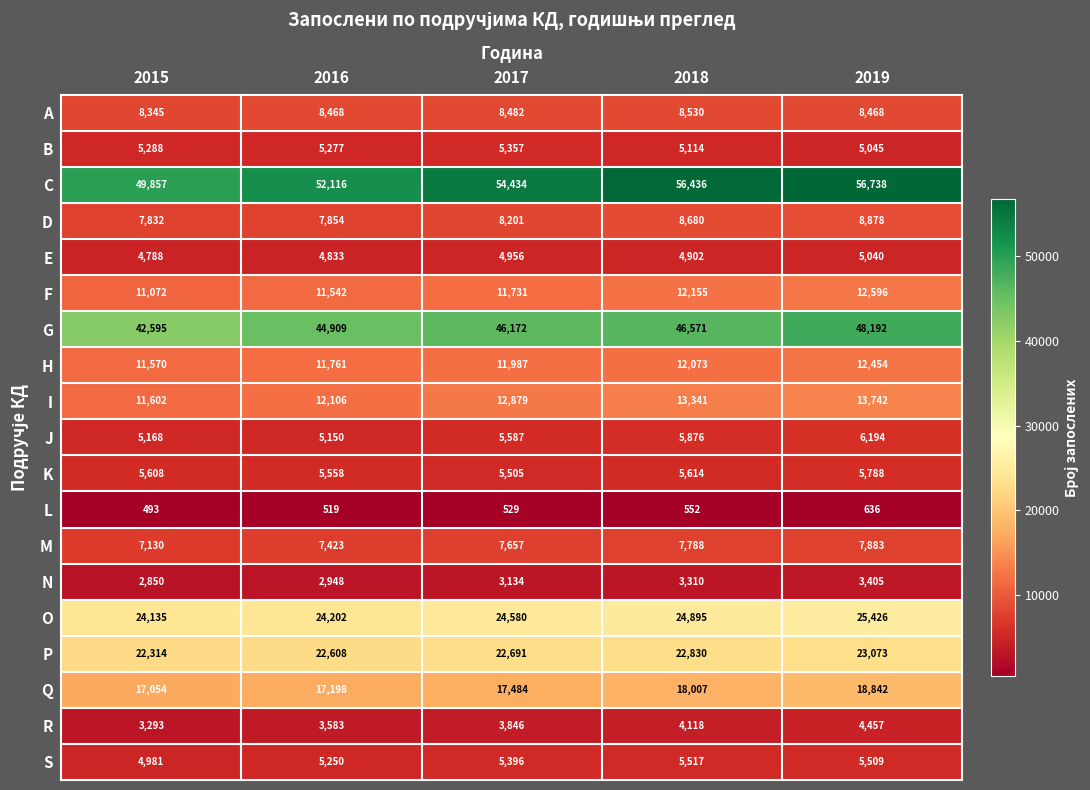

Between 2018 and 2019, which series saw the biggest shift?

G